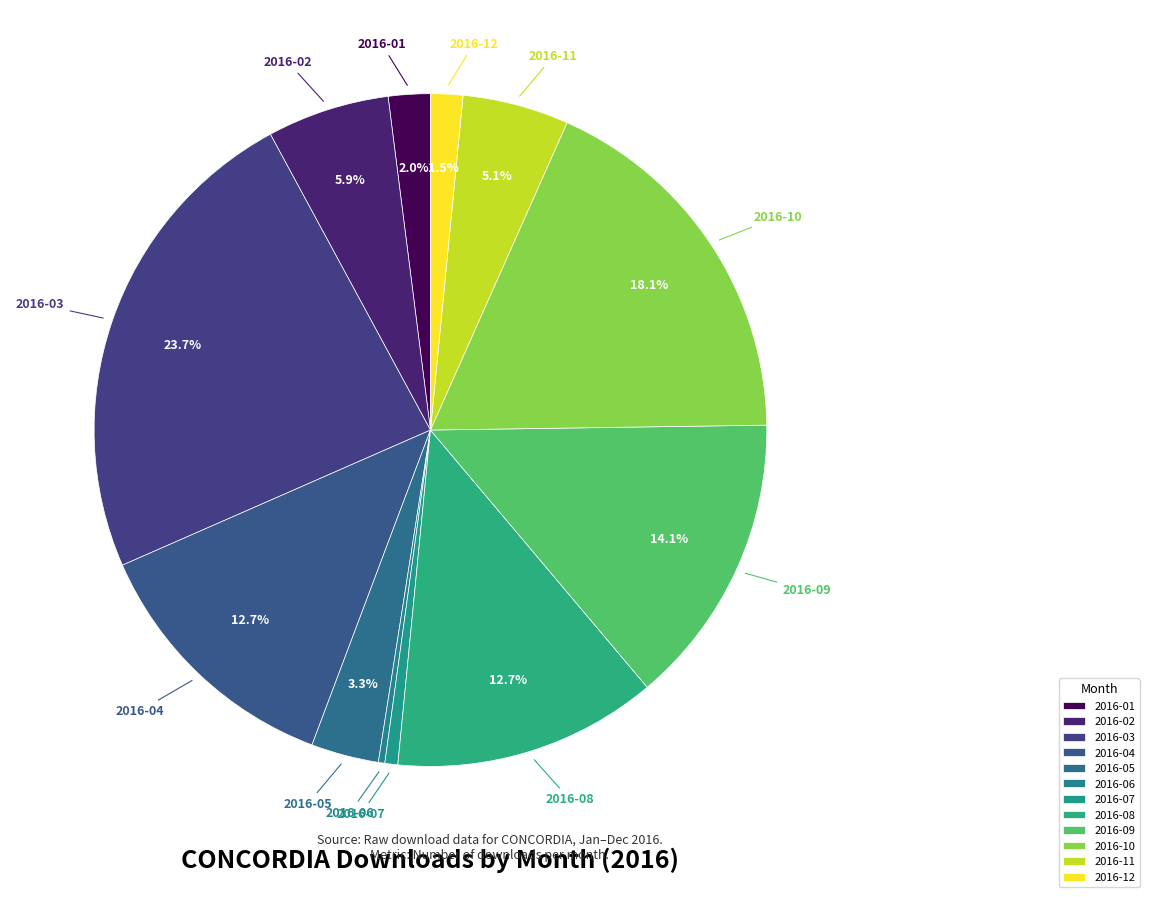

Rank the categories by value from lowest to highest.

2016-06, 2016-07, 2016-12, 2016-01, 2016-05, 2016-11, 2016-02, 2016-04, 2016-08, 2016-09, 2016-10, 2016-03